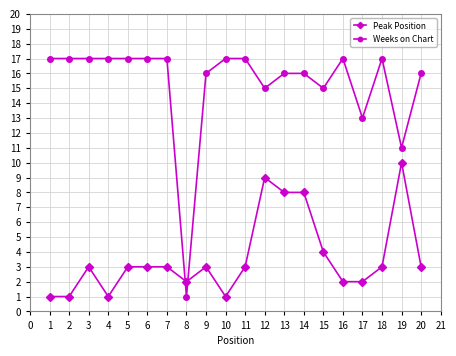

True or false: Weeks on Chart has a value of 24 at 12.

False